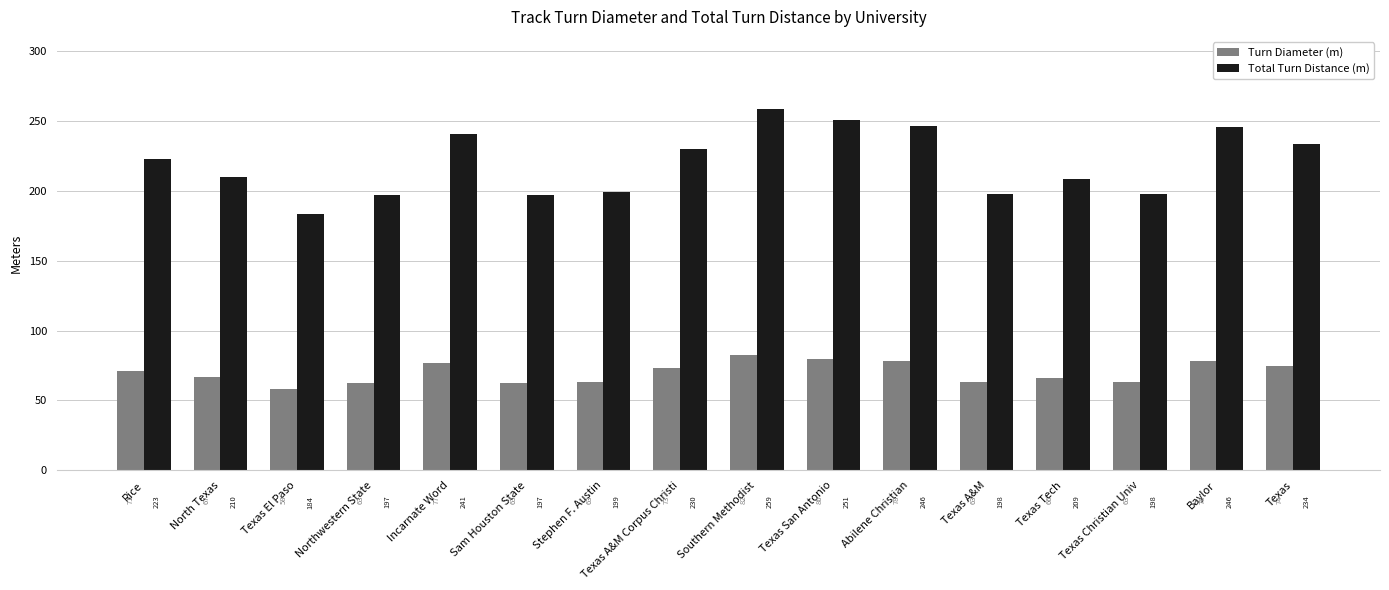

What is the difference between the highest and lowest values at Abilene Christian?

167.7